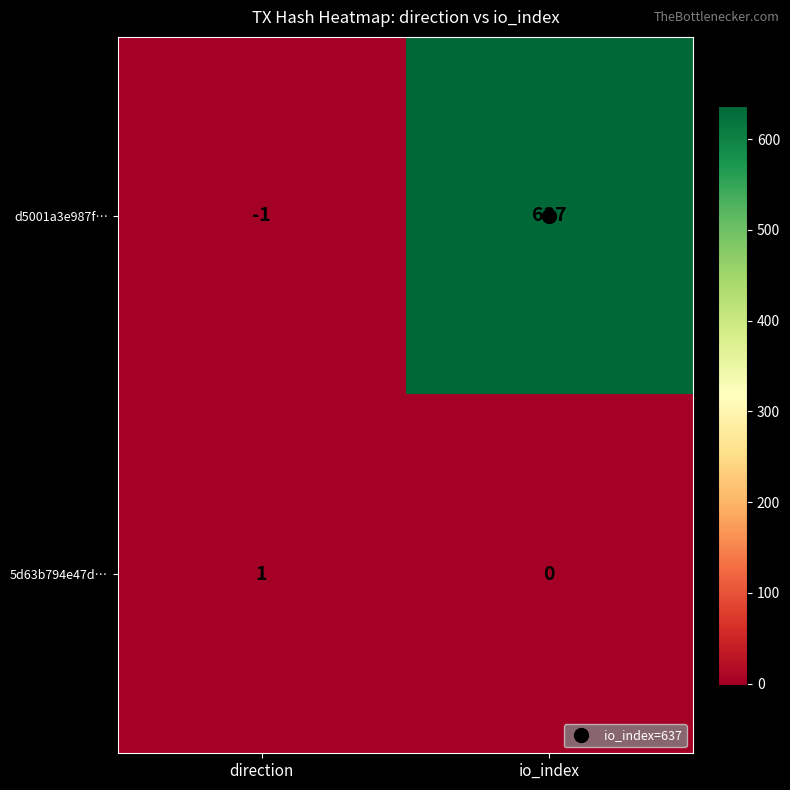

Rank the series at direction from highest to lowest value.

5d63b794e47d…, d5001a3e987f…